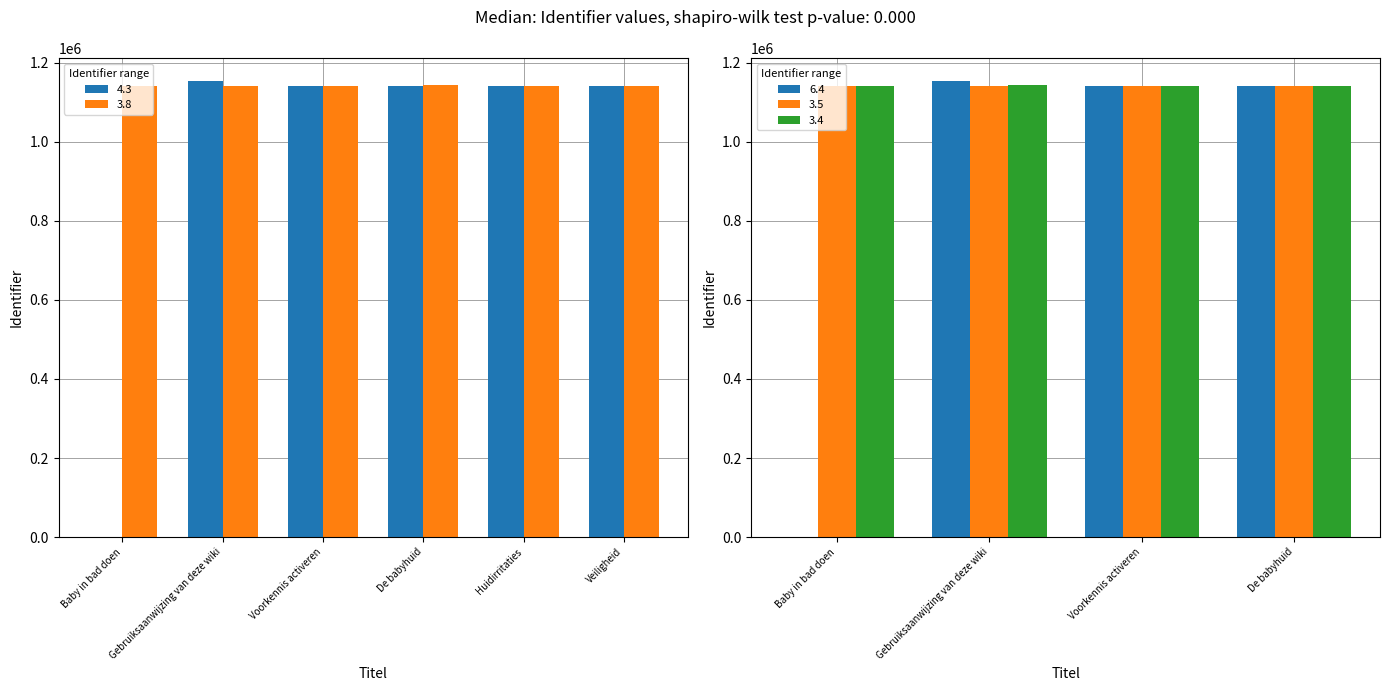

What is the sum of the values at Baby in bad doen and Huidirritaties?

1140331